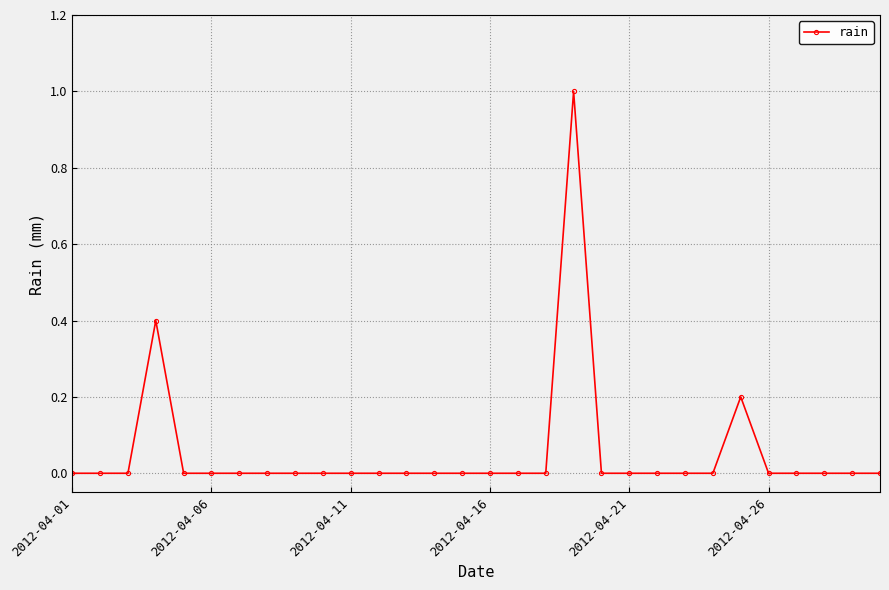

What is the maximum value shown in the chart?

1.0